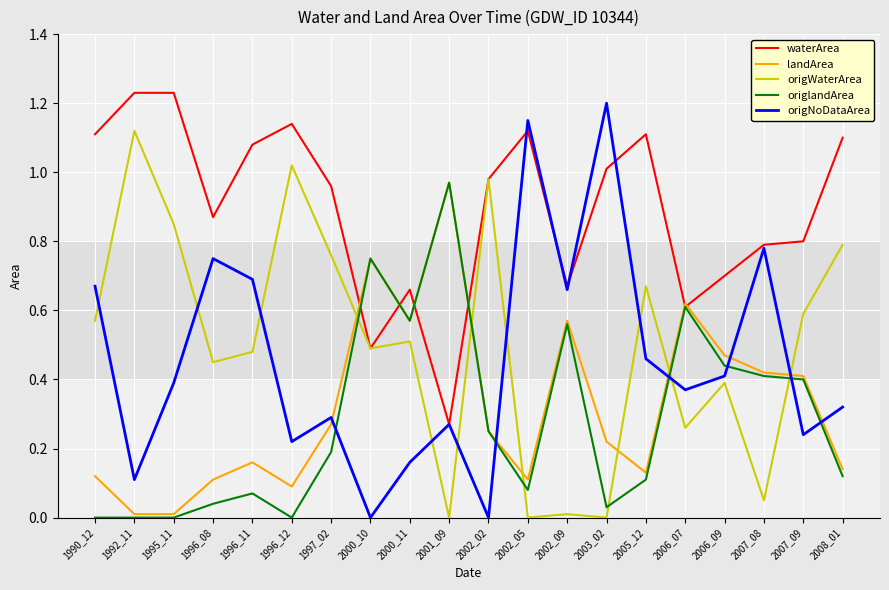

Which series has the largest total across all categories?

waterArea